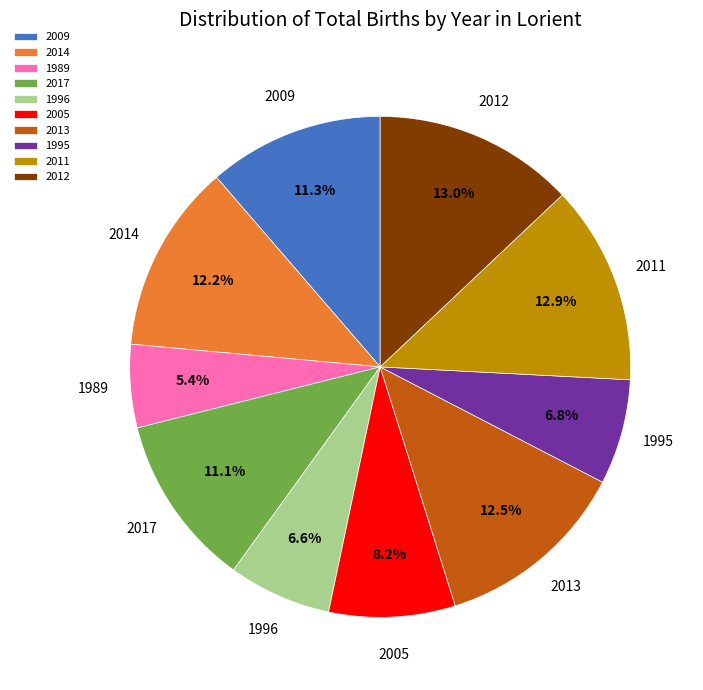

Is it true that 1995 is 7% of the pie?

True